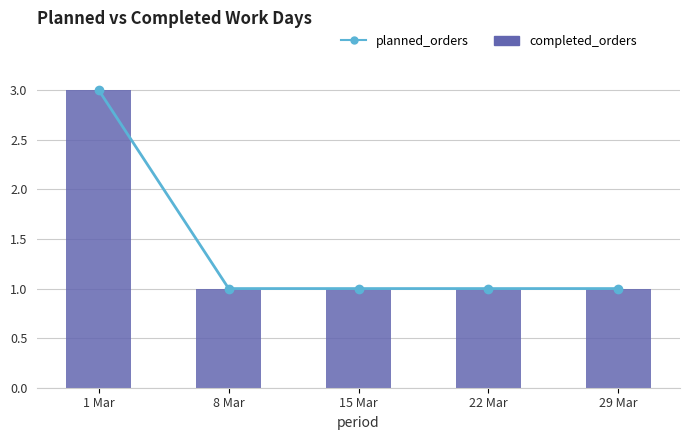

Rank the series by their maximum value, from highest to lowest.

planned_orders, completed_orders